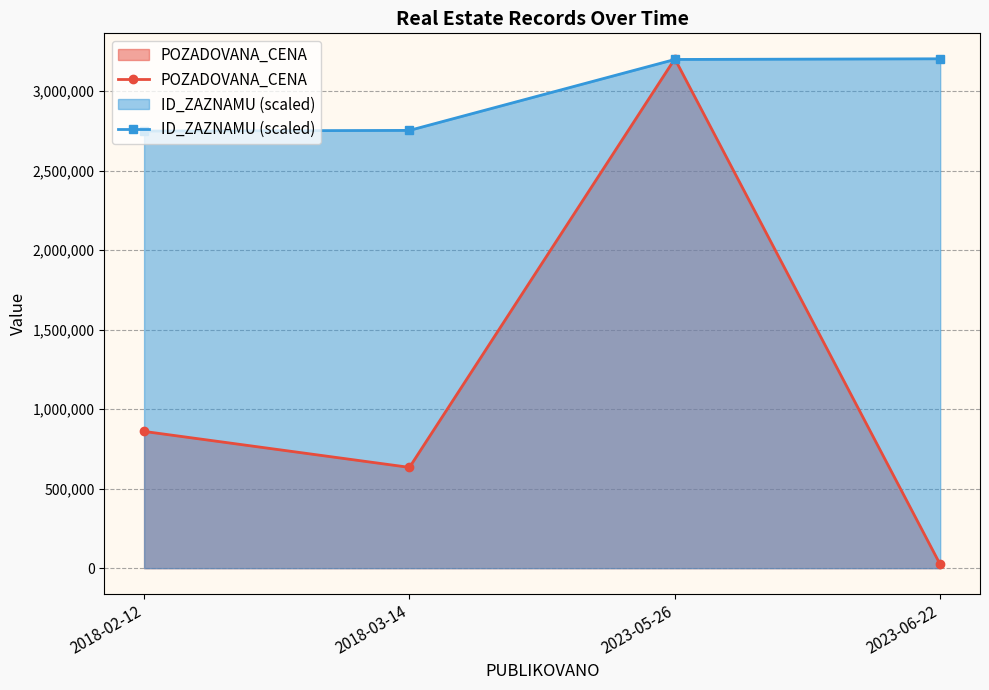

True or false: POZADOVANA_CENA and ID_ZAZNAMU (scaled) cross at least once.

True